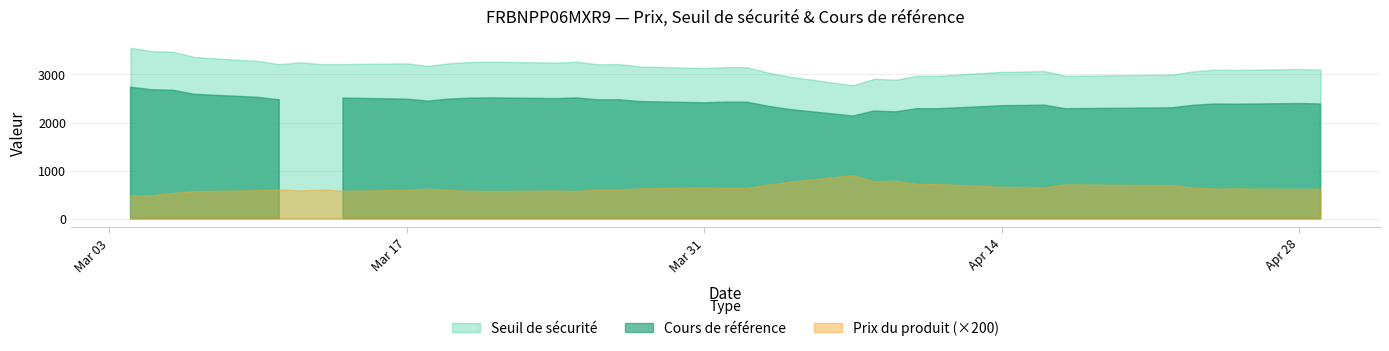

Where is the first local maximum for Prix du produit?

2